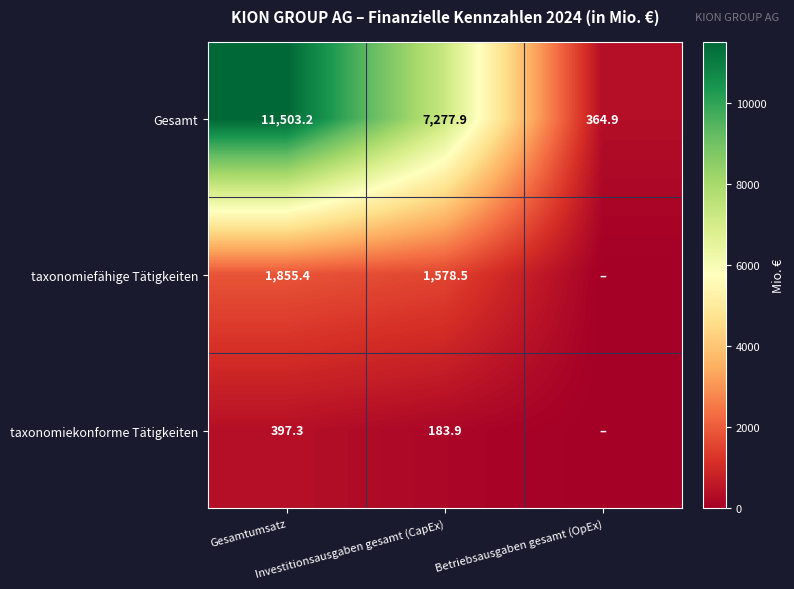

Which has a higher value, Gesamtumsatz or Betriebsausgaben gesamt (OpEx)?

Gesamtumsatz